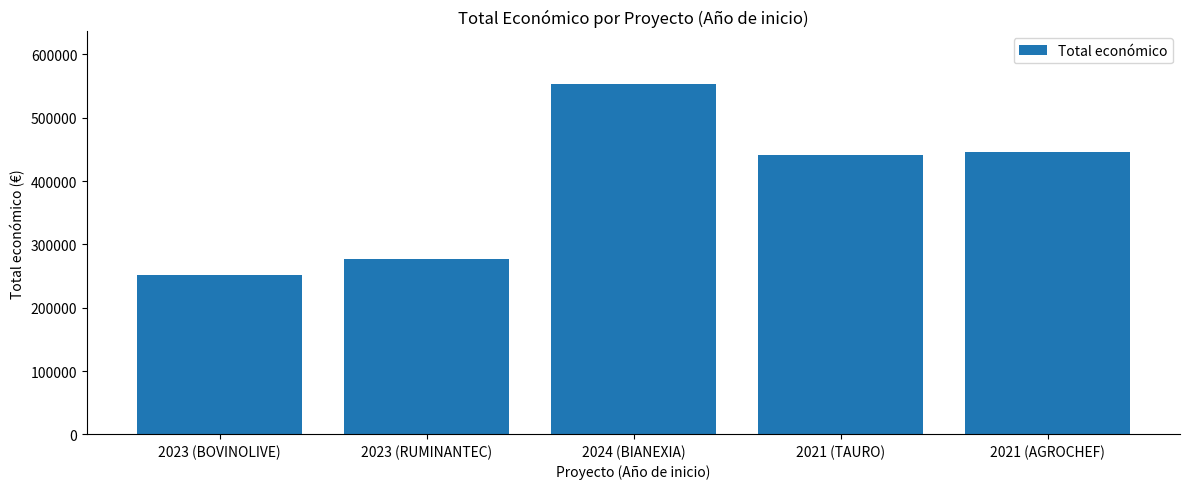

What is the maximum value shown in the chart?

553196